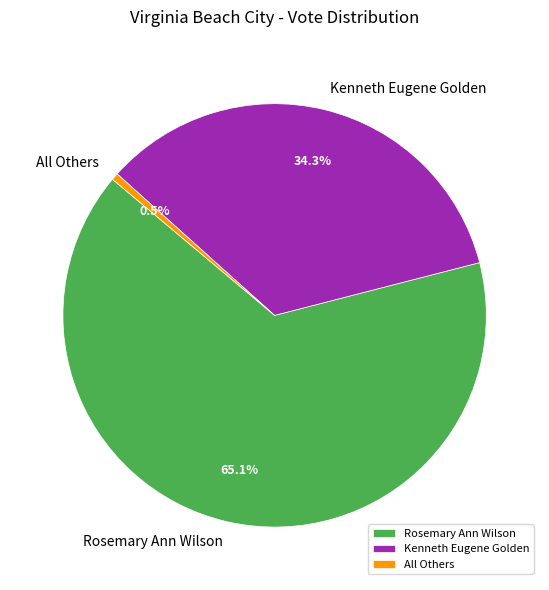

The Kenneth Eugene Golden slice represents 22% of the pie. True or false?

False